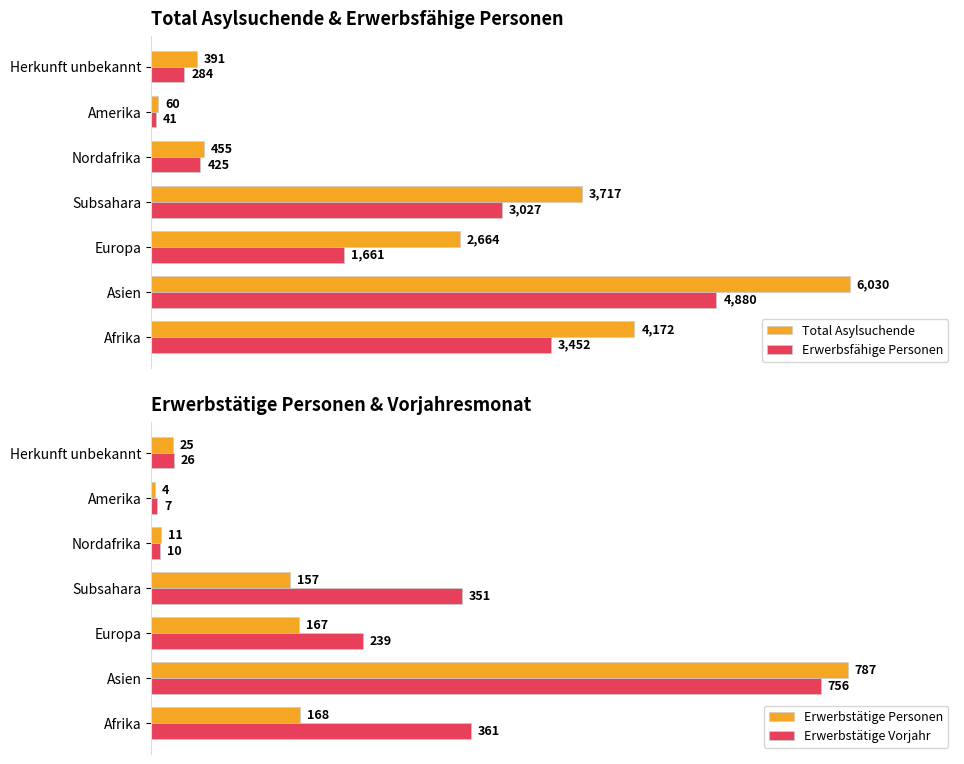

Which category has the lowest value in the Total Asylsuchende series?

Amerika